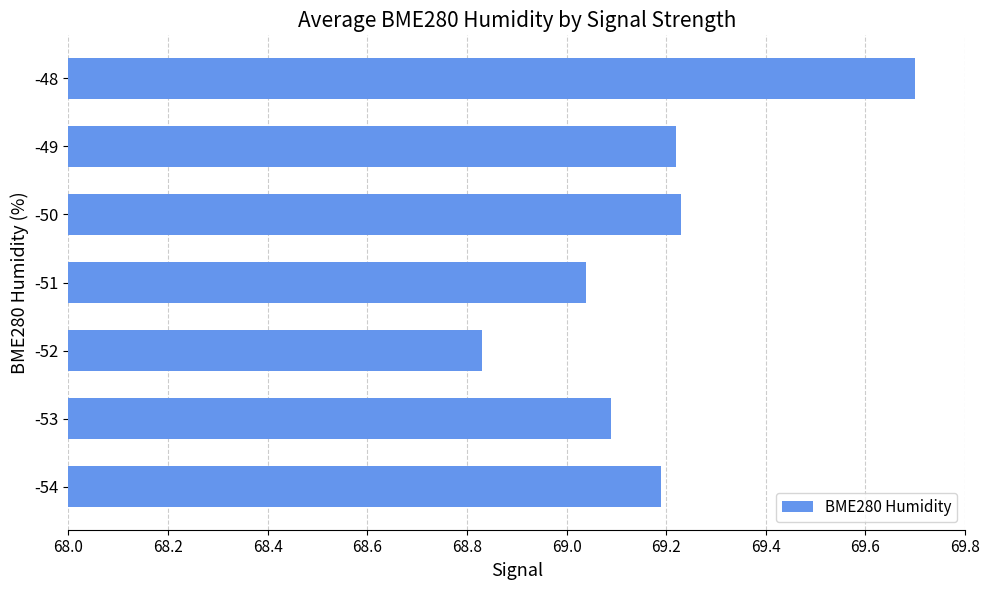

At which category does the chart reach its minimum across all series?

-52